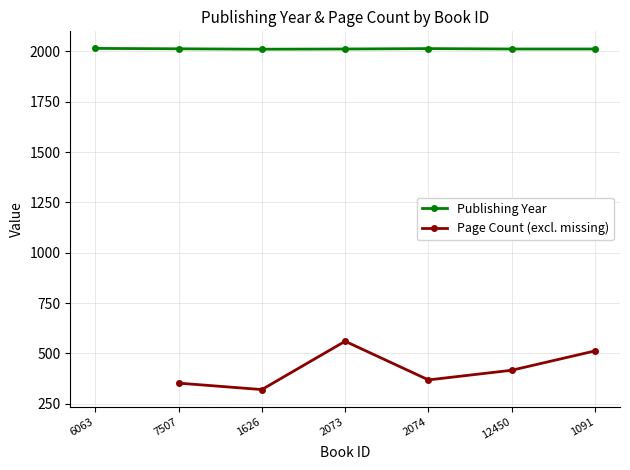

At which label is Publishing Year closest to 2013?

7507